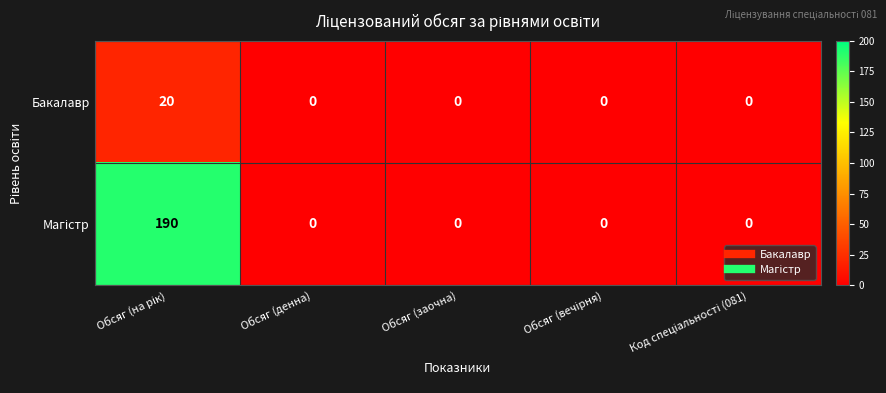

What is the greatest value displayed?

190